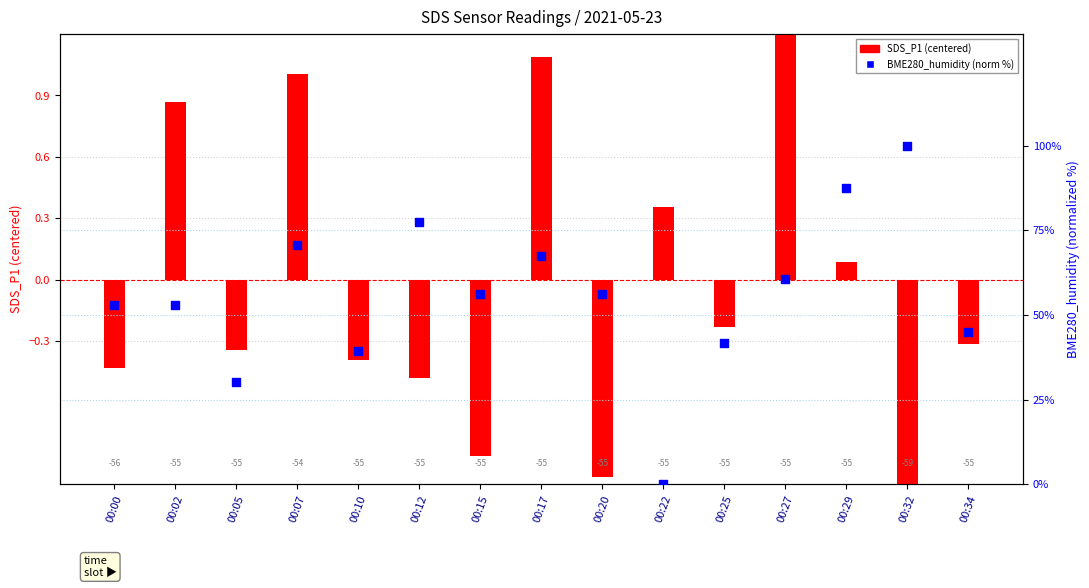

What are all the series names shown in the legend?

SDS_P1 (centered), BME280_humidity (%)